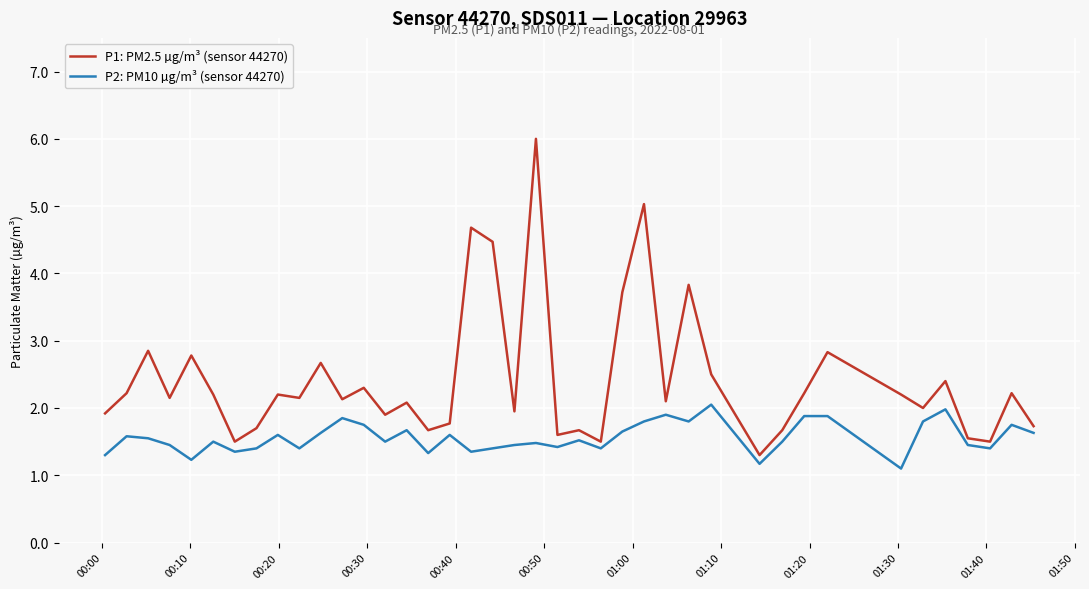

Which series has the largest total across all categories?

P1: PM2.5 µg/m³ (sensor 44270)